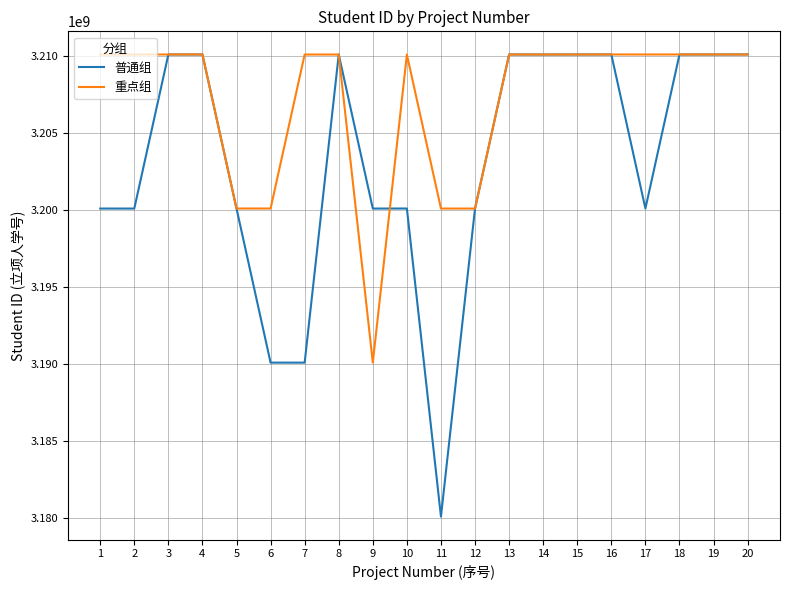

Is this an area chart (filled region under the line)?

No